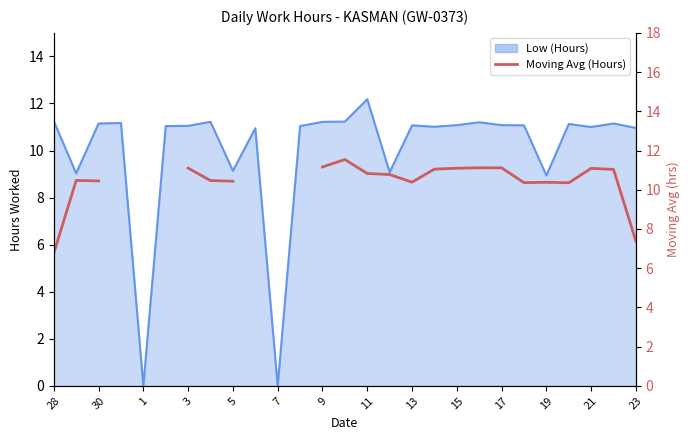

The chart shows a value of 15.6 at 11. True or false?

False